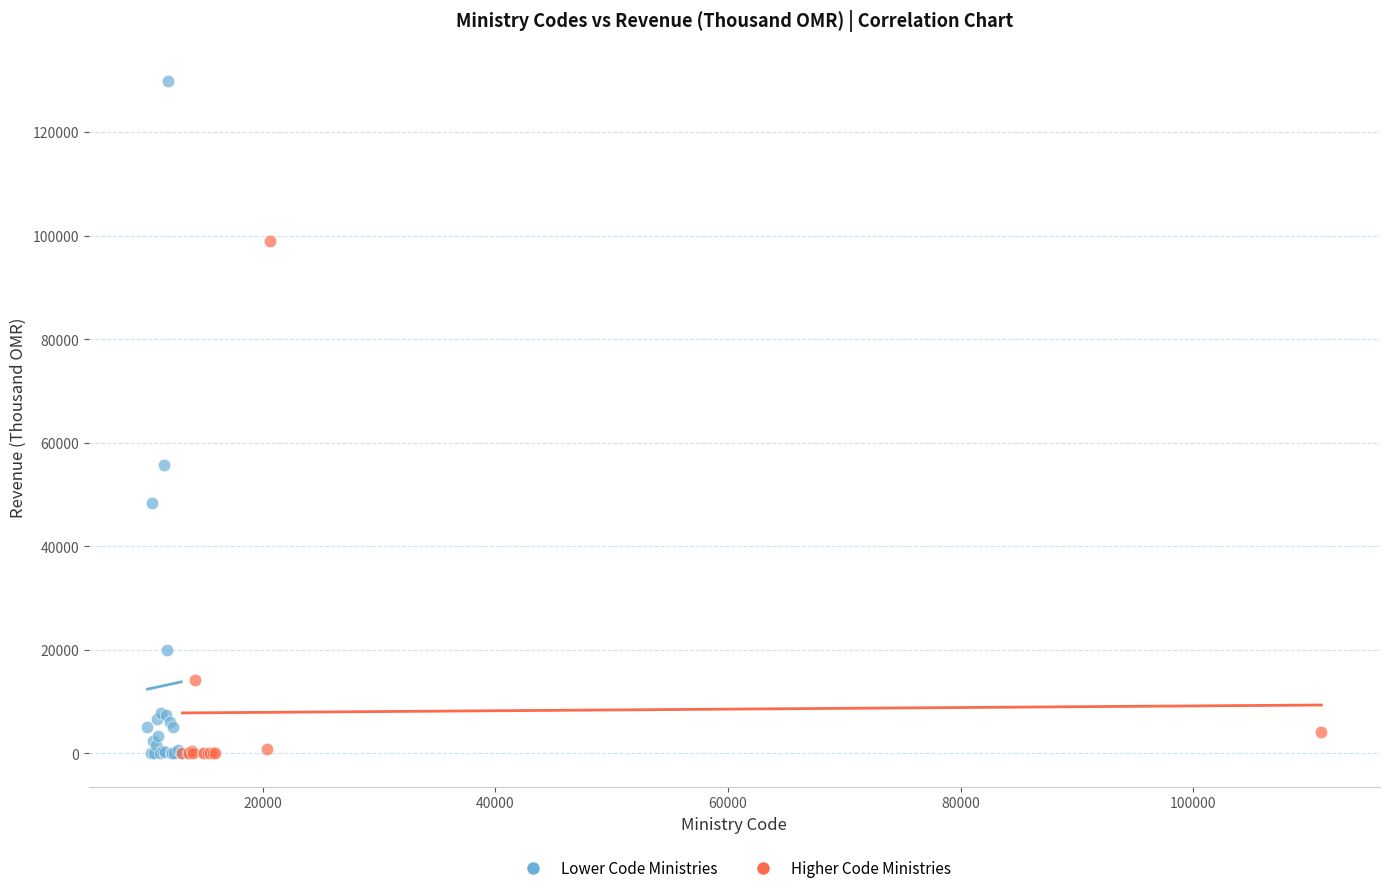

What are all the series names shown in the legend?

Lower Code Ministries, Higher Code Ministries